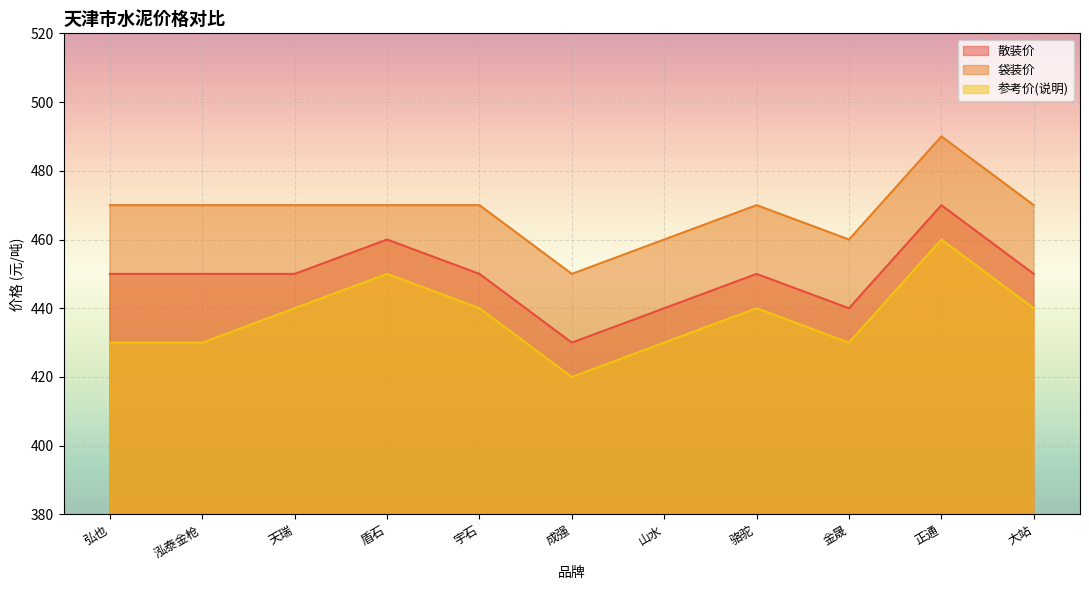

What are all the series names shown in the legend?

散装价, 袋装价, 参考价(说明)